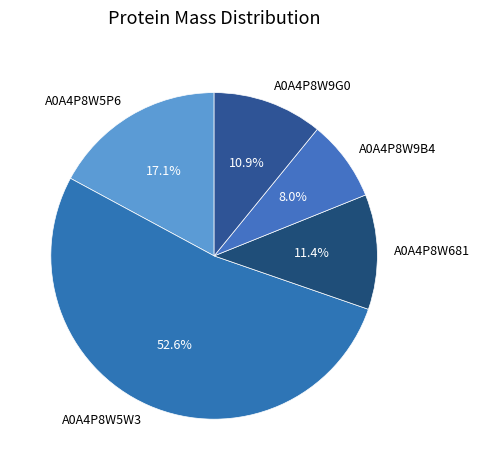

To the nearest percent, what percentage of the pie is A0A4P8W5P6?

17%